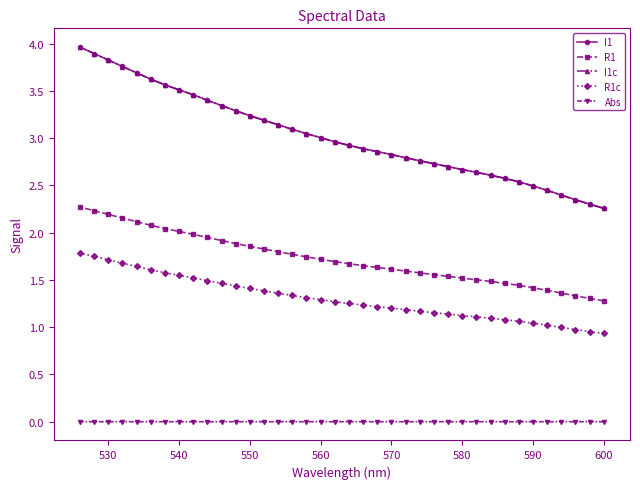

True or false: I1c has a value of 1.9 at 570.

False